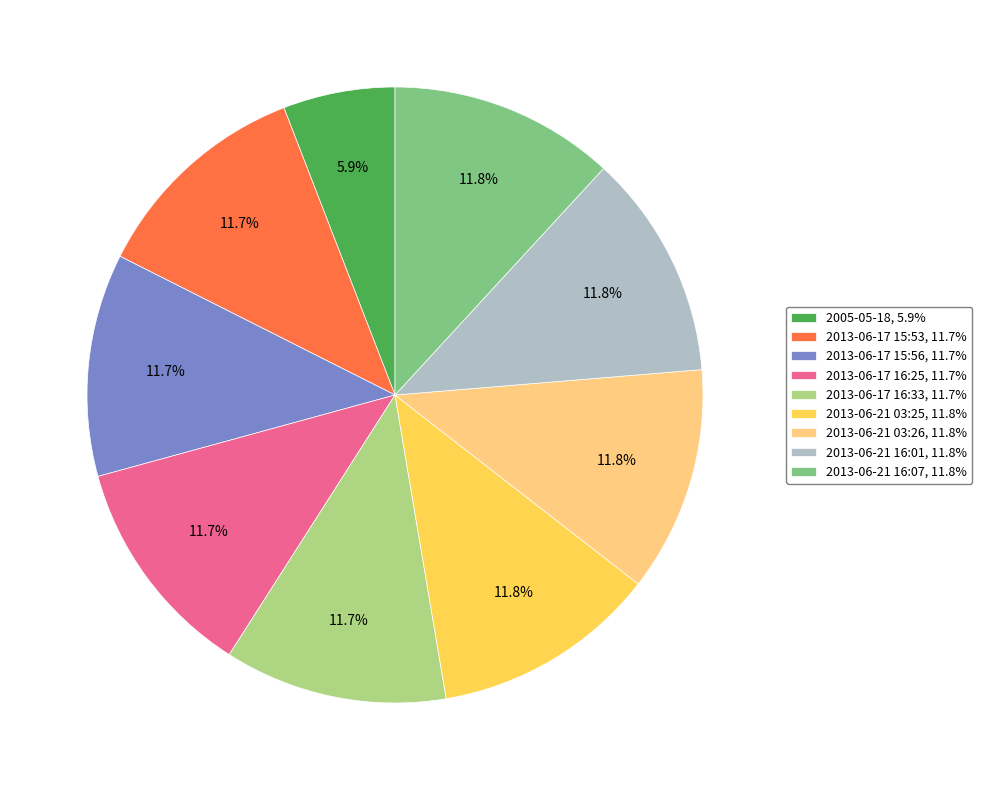

Is there any slice that represents more than half of the pie?

No